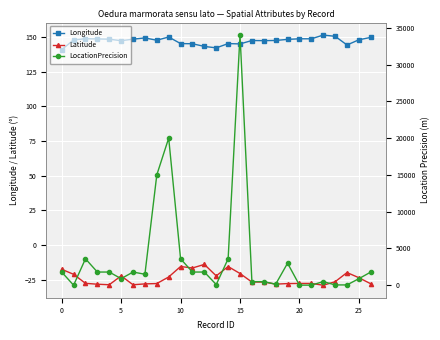

At how many categories does at least one series exceed 5993?

3